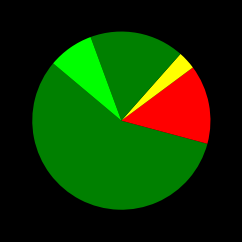

How many slices are in this pie chart?

5